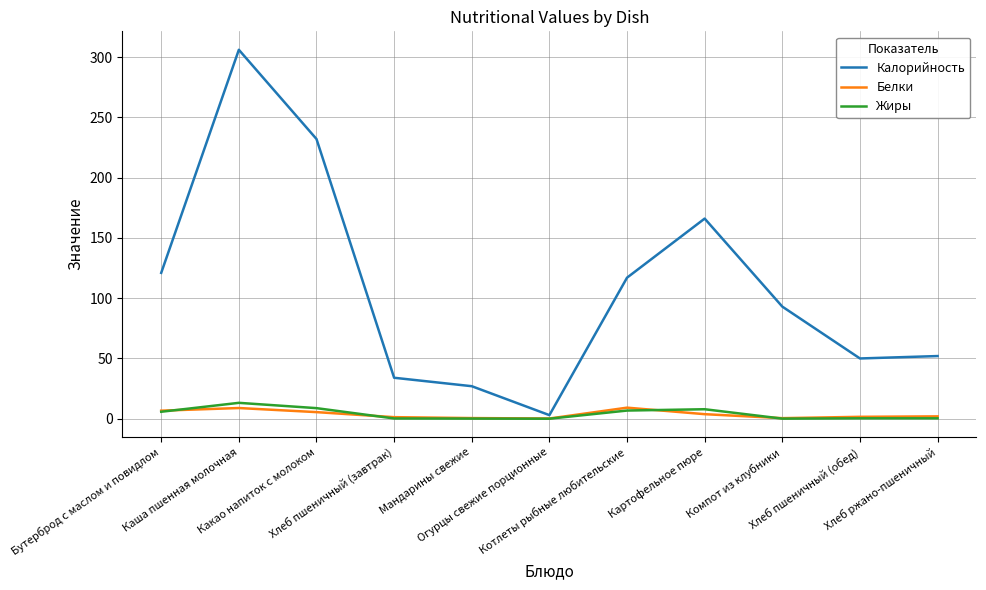

What is the approximate value of Белки at Хлеб пшеничный (завтрак)?

1.3